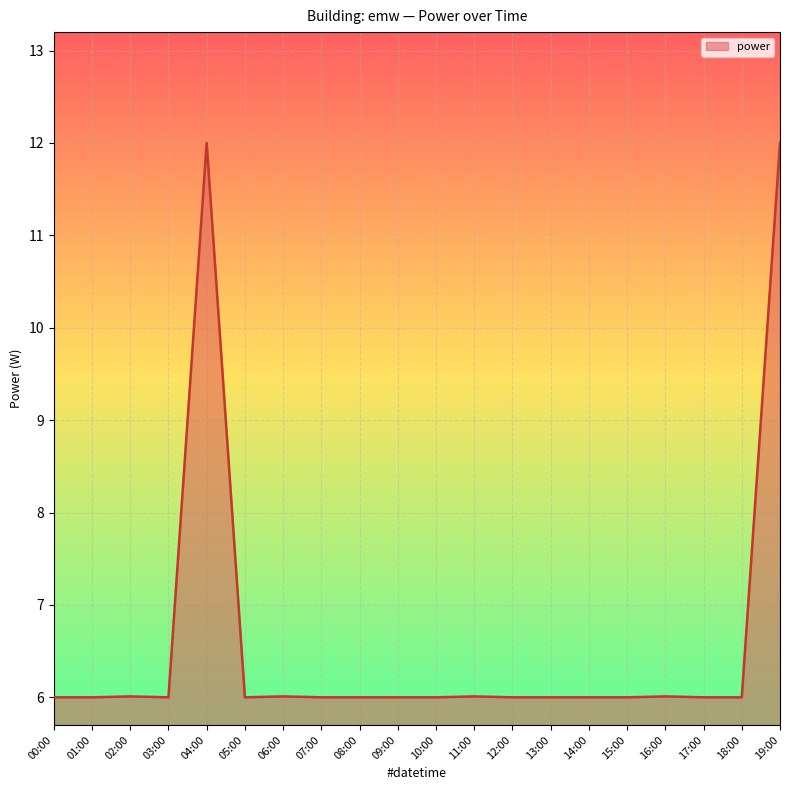

Count the number of data series in this chart.

1